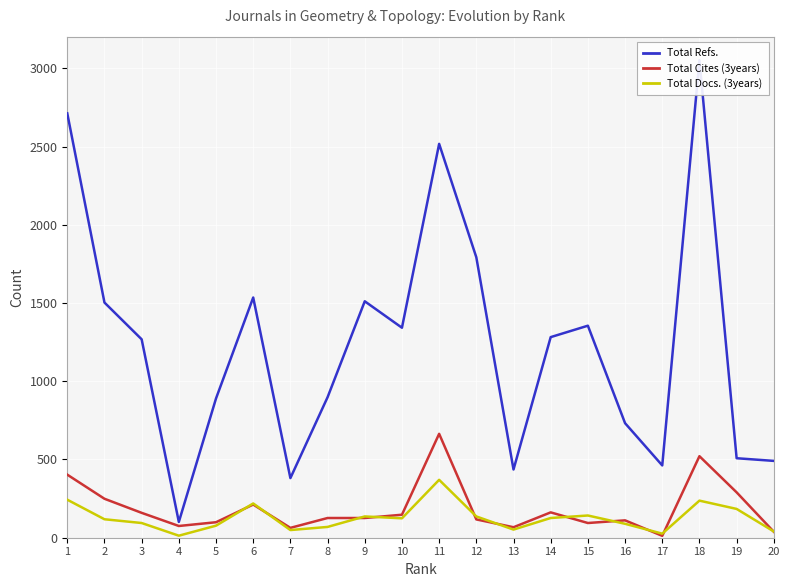

Reading right to left, transcribe all the data shown in this chart.

Total Refs.: 20=491	19=508	18=3052	17=462	16=732	15=1355	14=1282	13=436	12=1792	11=2517	10=1342	9=1511	8=898	7=381	6=1535	5=890	4=101	3=1268	2=1503	1=2712
Total Cites (3years): 20=38	19=290	18=521	17=12	16=111	15=94	14=162	13=67	12=117	11=664	10=147	9=126	8=126	7=63	6=212	5=99	4=75	3=159	2=249	1=403
Total Docs. (3years): 20=40	19=184	18=237	17=26	16=89	15=142	14=126	13=52	12=136	11=370	10=124	9=136	8=69	7=49	6=219	5=77	4=13	3=94	2=118	1=243